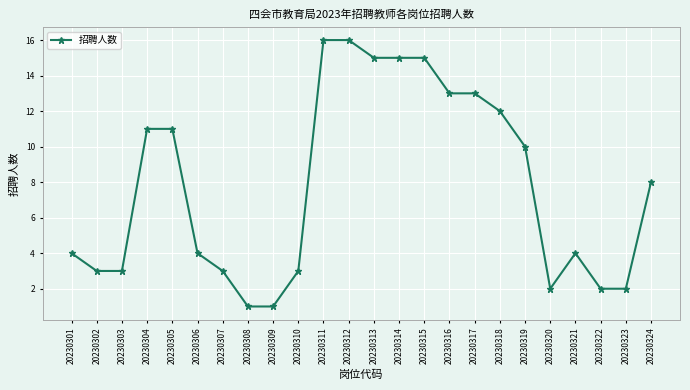

What is the change in value from 20230301 to 20230309?

-3